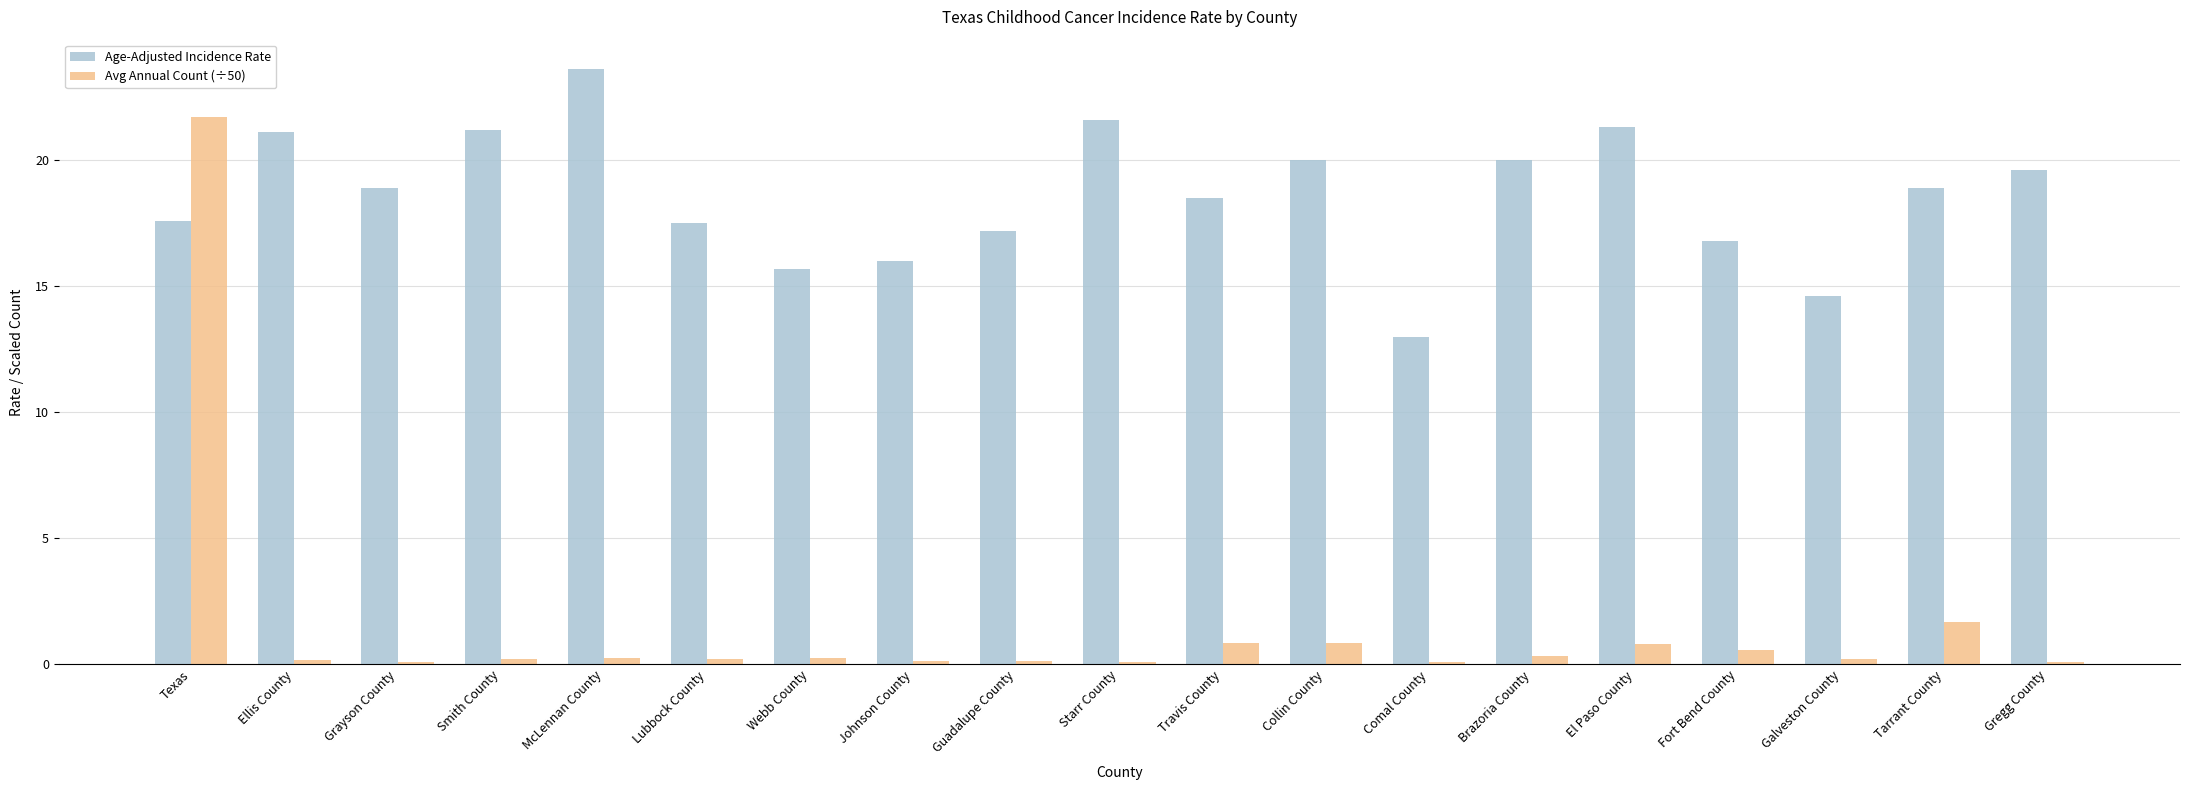

What is the difference between the maximum and second lowest values in the Age-Adjusted Incidence Rate series?

9.0